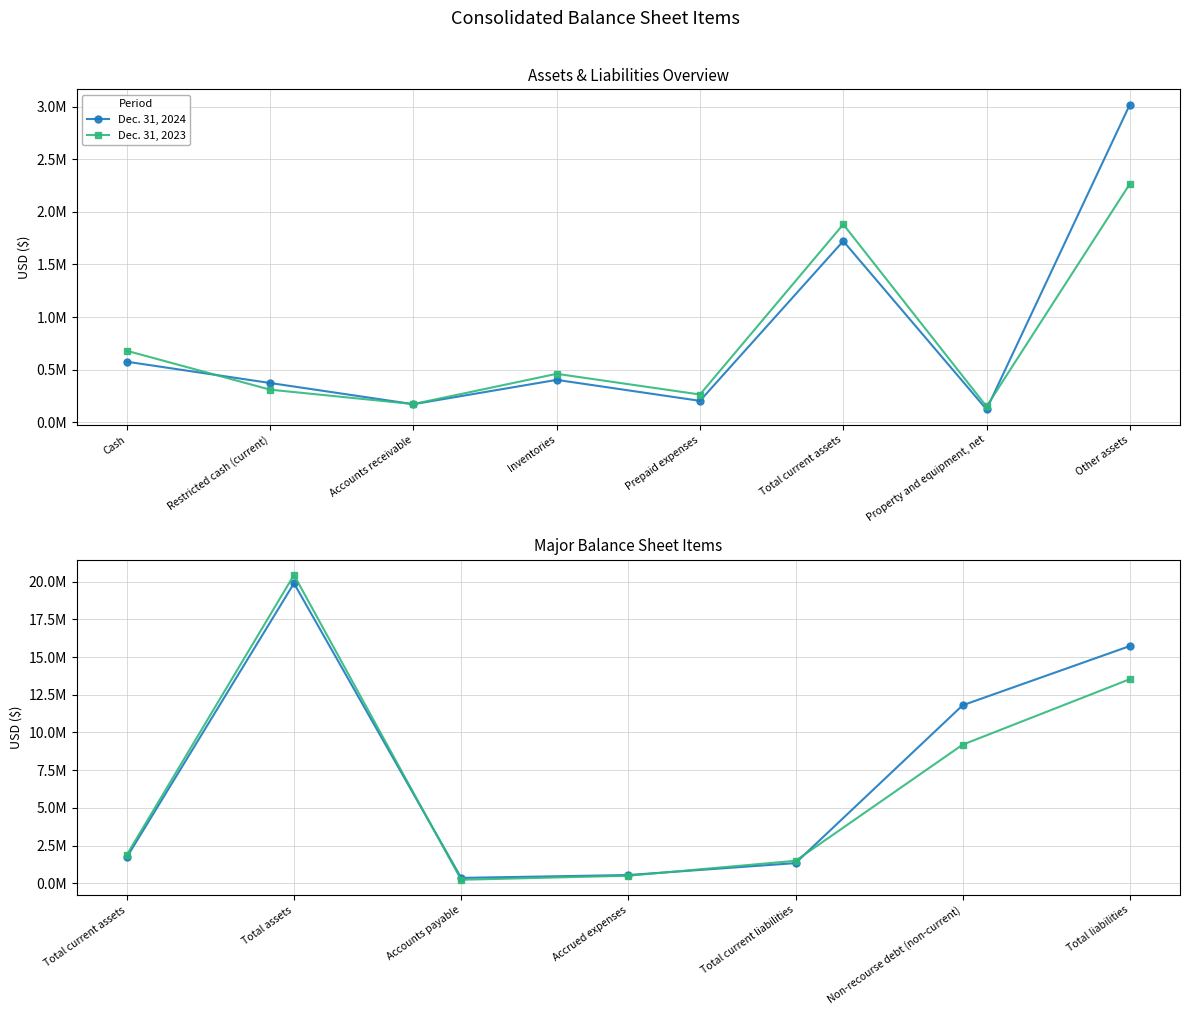

Which series changed the most between Total current assets and Accounts payable?

Dec. 31, 2023